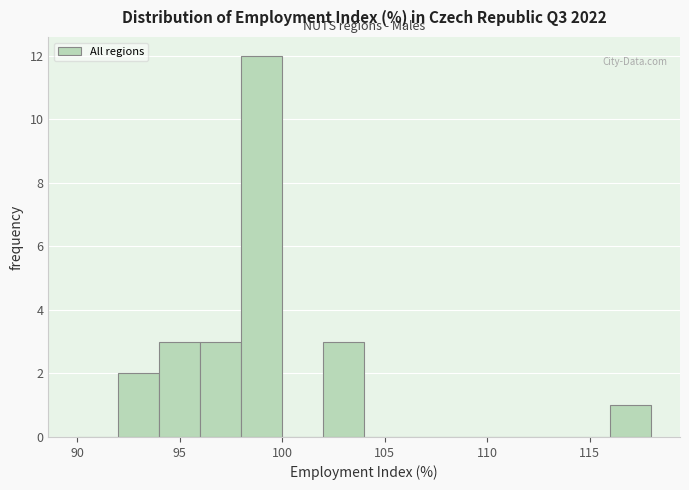

Reading left to right, list every bar in this chart as the range it spans on the x-axis followed by its height. The values are not printed on the chart, so give them approximately, as read against the axis.

90 to 92: 0
92 to 94: 2
94 to 96: 3
96 to 98: 3
98 to 100: 12
100 to 102: 0
102 to 104: 3
104 to 106: 0
106 to 108: 0
108 to 110: 0
110 to 112: 0
112 to 114: 0
114 to 116: 0
116 to 118: 1